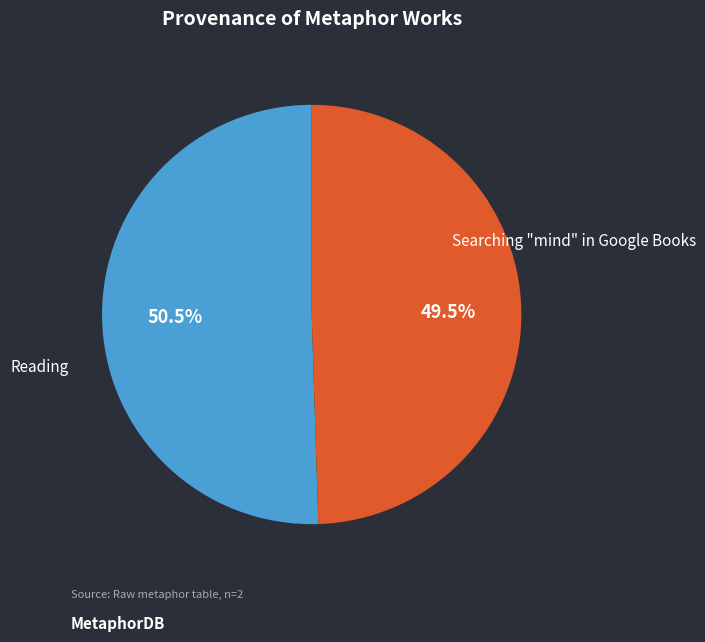

Does any single category account for the majority?

Yes